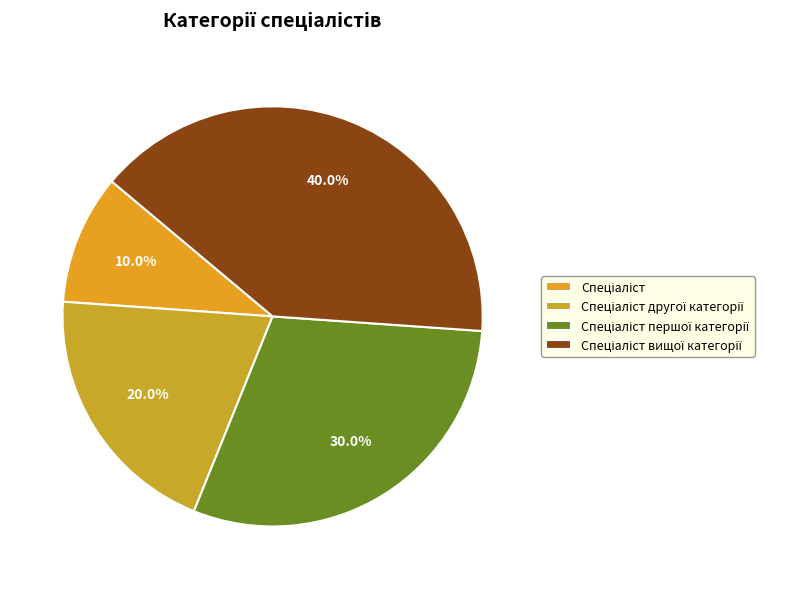

Does Спеціаліст represent more than half of the total?

No